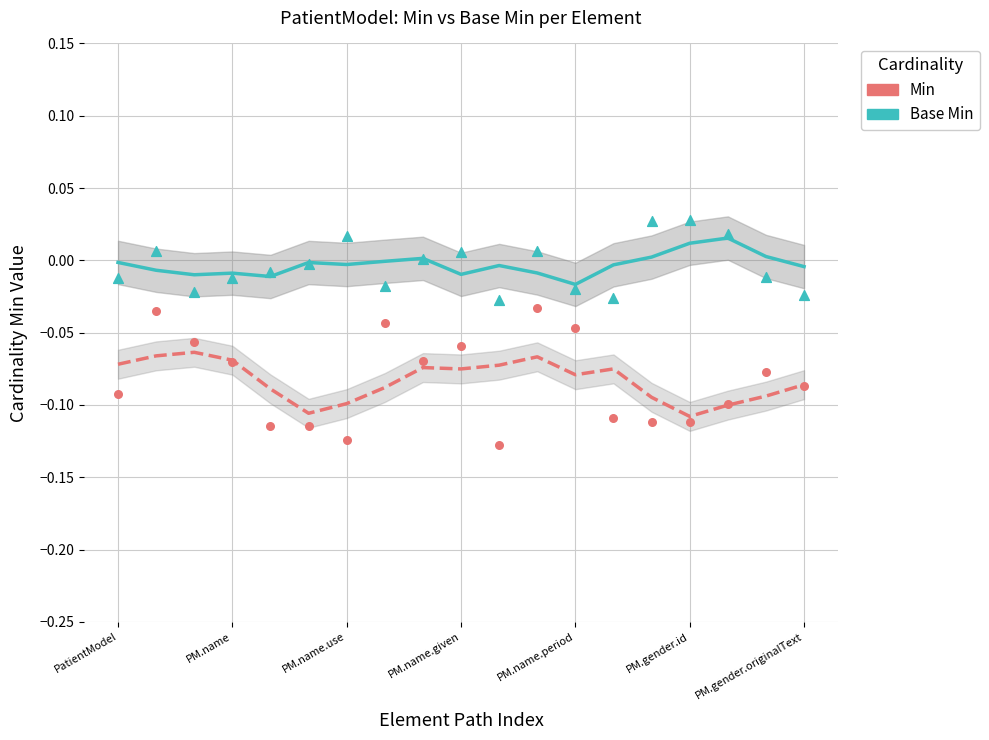

Which series reaches the maximum Y coordinate?

Base Min